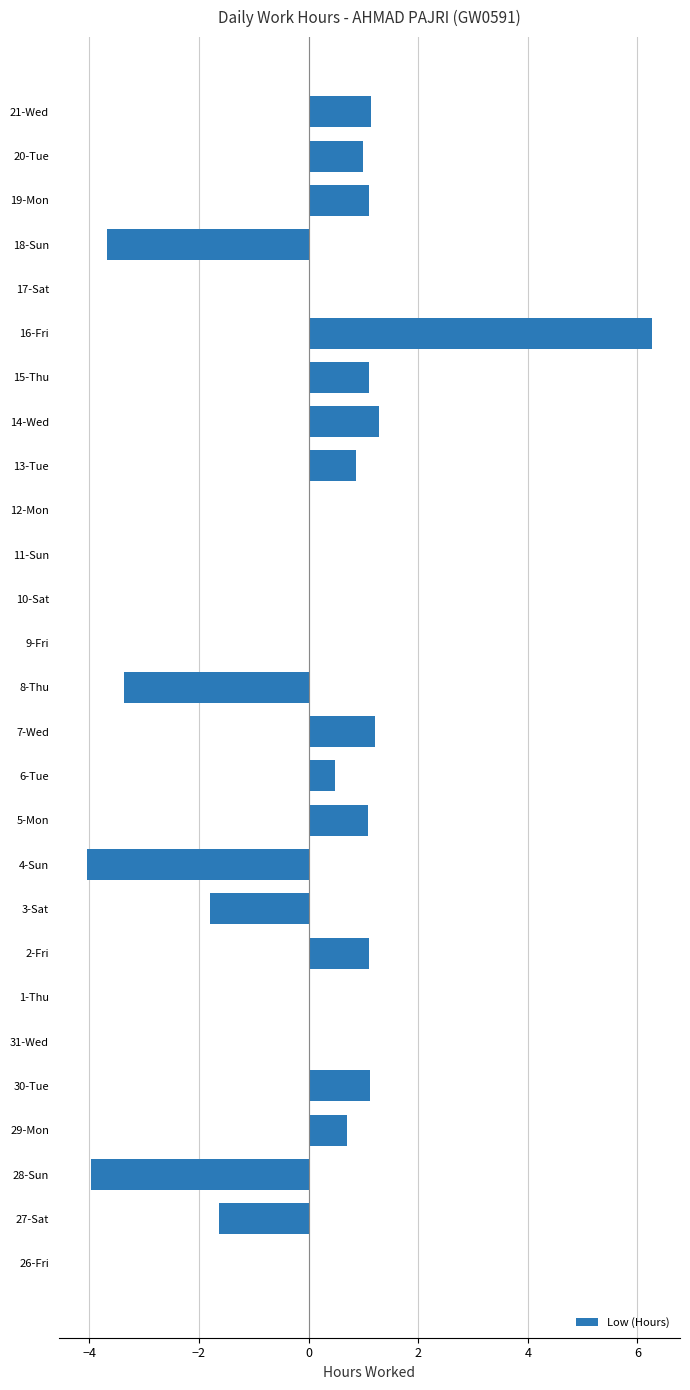

Between 1-Thu and 20-Tue, which is larger?

20-Tue